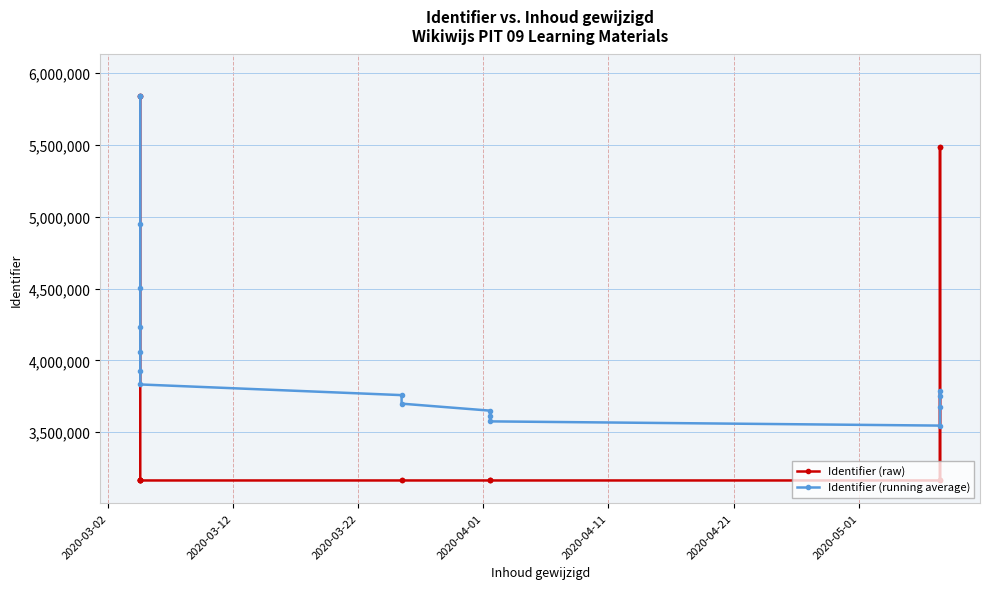

What is the average value of the Identifier (raw) series?

3751270.8